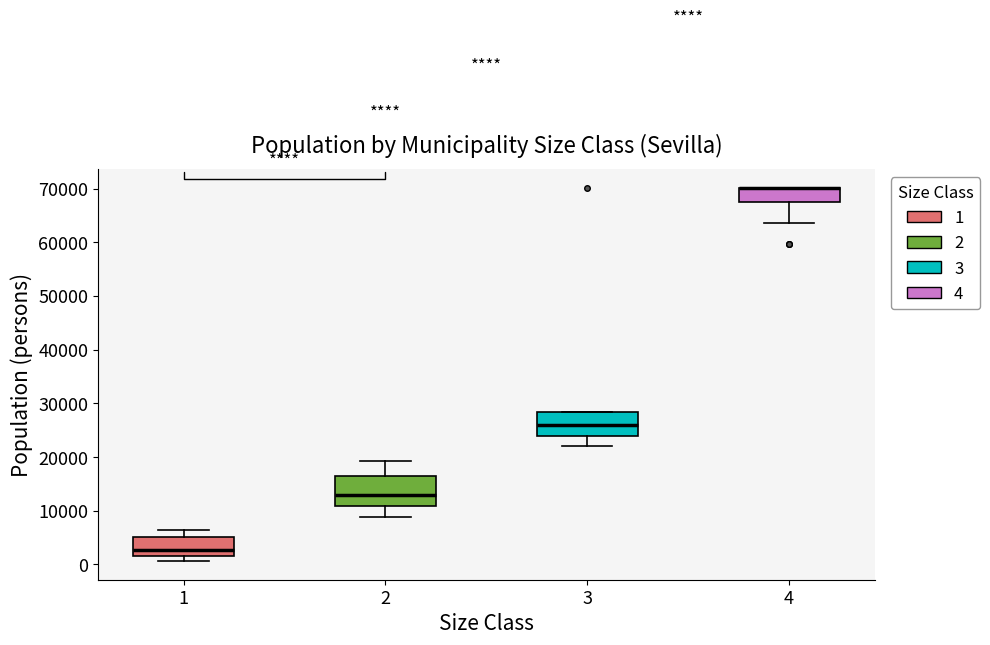

Comparing the boxes themselves (not the whiskers), which one is the tallest?

2